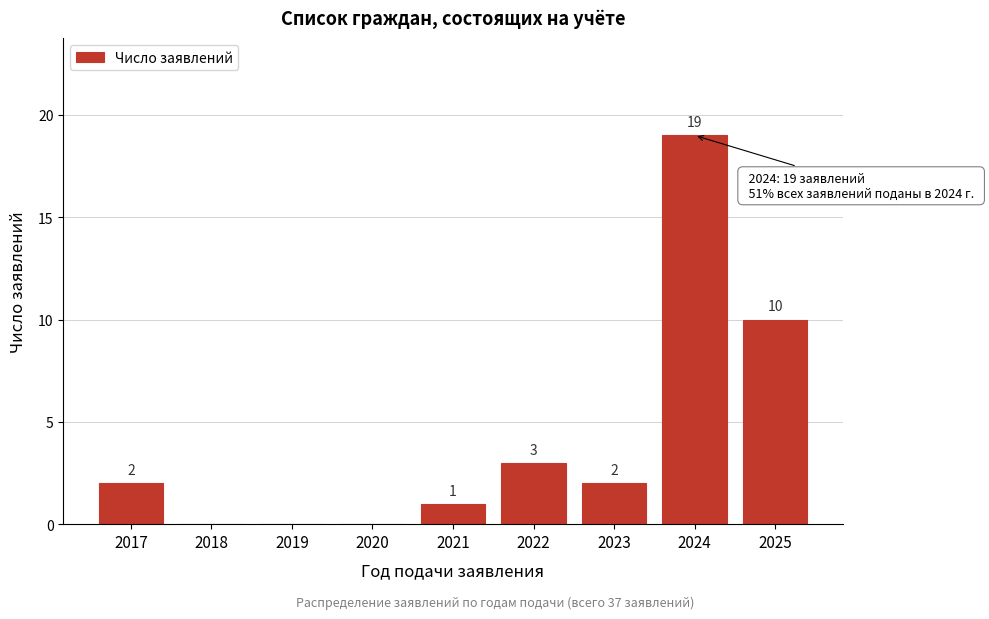

Reading left to right, transcribe all the data shown in this chart.

2017=2	2018=0	2019=0	2020=0	2021=1	2022=3	2023=2	2024=19	2025=10